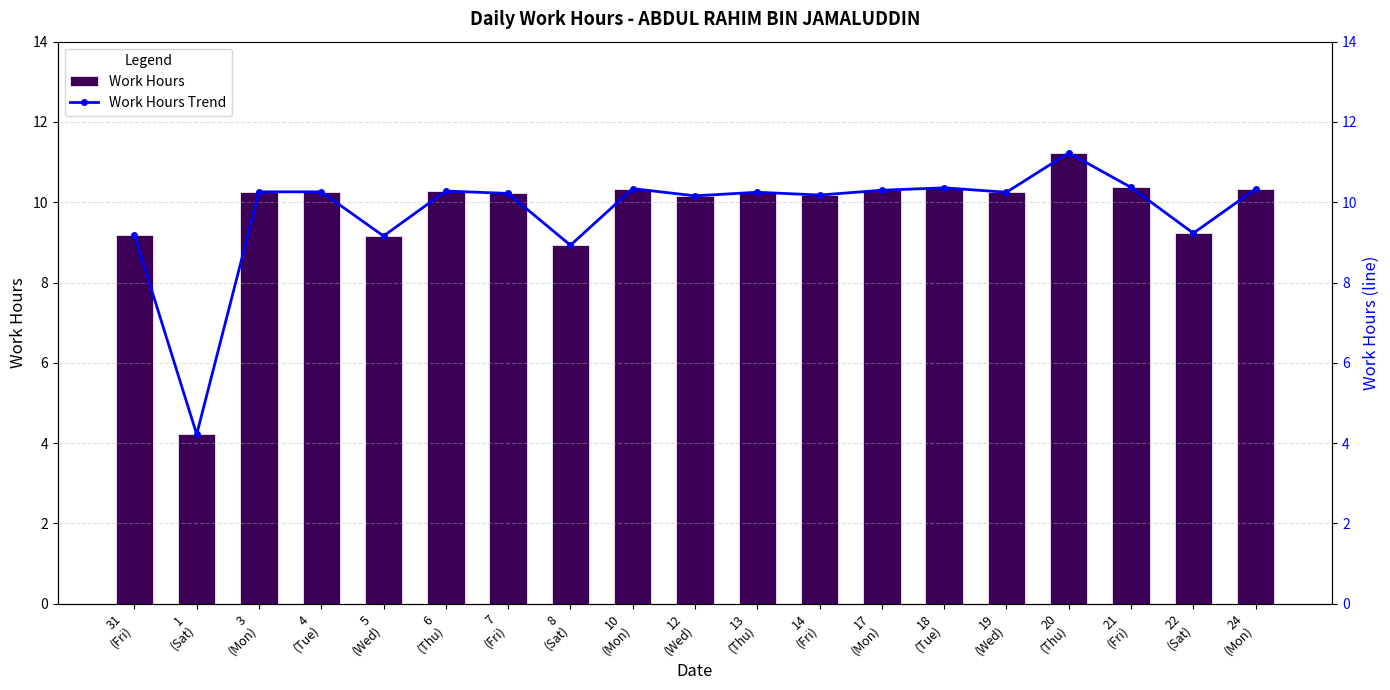

Which has a higher value, 21
(Fri) or 22
(Sat)?

21
(Fri)